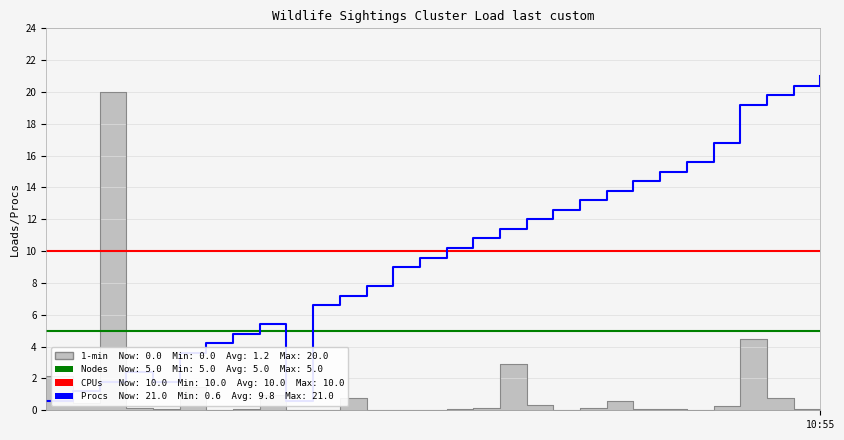

At 10:55, list the series in order from smallest to largest.

Nodes, CPUs, Procs